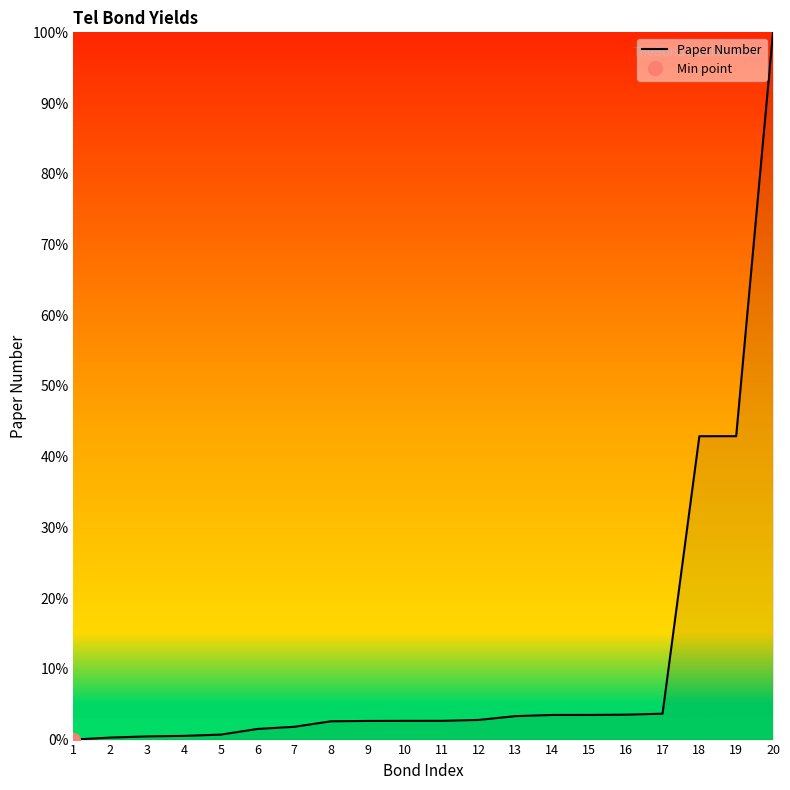

True or false: the data shows 2.2 at 13.

False